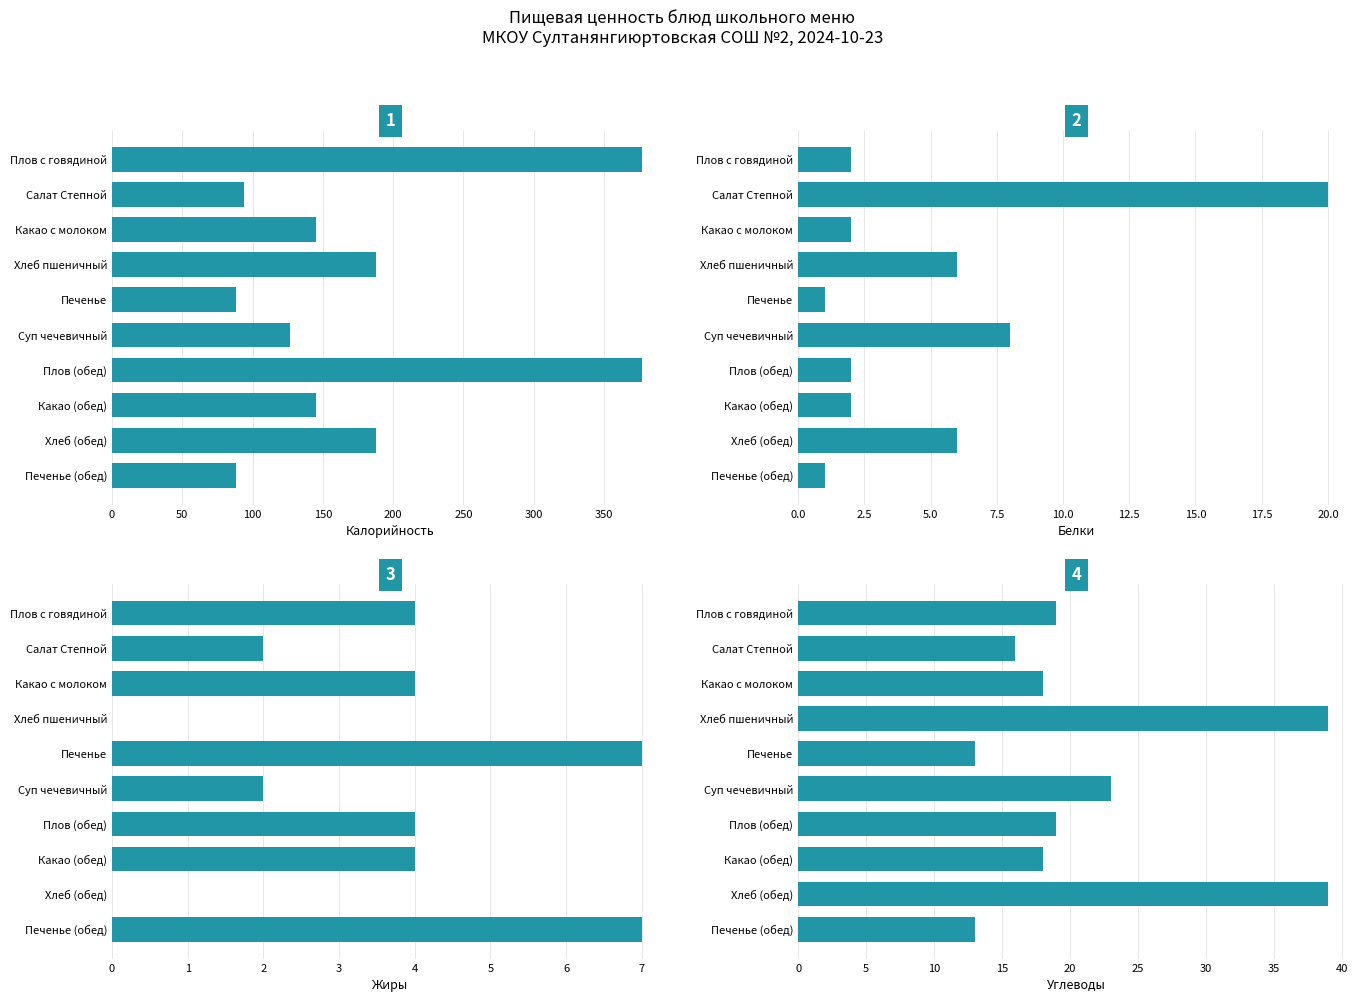

Reading left to right, list all the values displayed in this chart.

Калорийность: 377	94	145	188	88	127	377	145	188	88
Белки: 2	20	2	6	1	8	2	2	6	1
Жиры: 4	2	4	0	7	2	4	4	0	7
Углеводы: 19	16	18	39	13	23	19	18	39	13